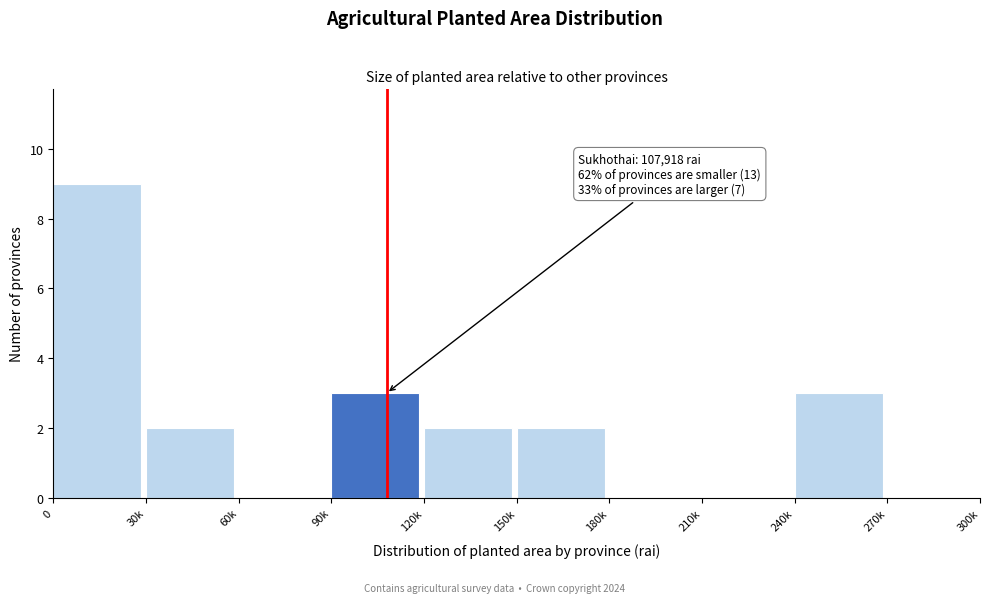

Reading left to right, transcribe all the data shown in this chart.

0=9	30k=2	60k=0	90k=3	120k=2	150k=2	180k=0	210k=0	240k=3	270k=0